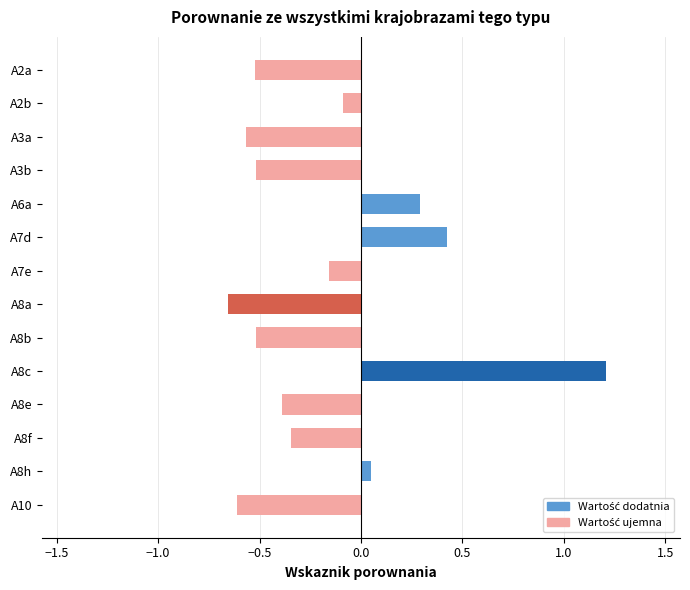

What is the difference between the maximum and minimum values?

1.9